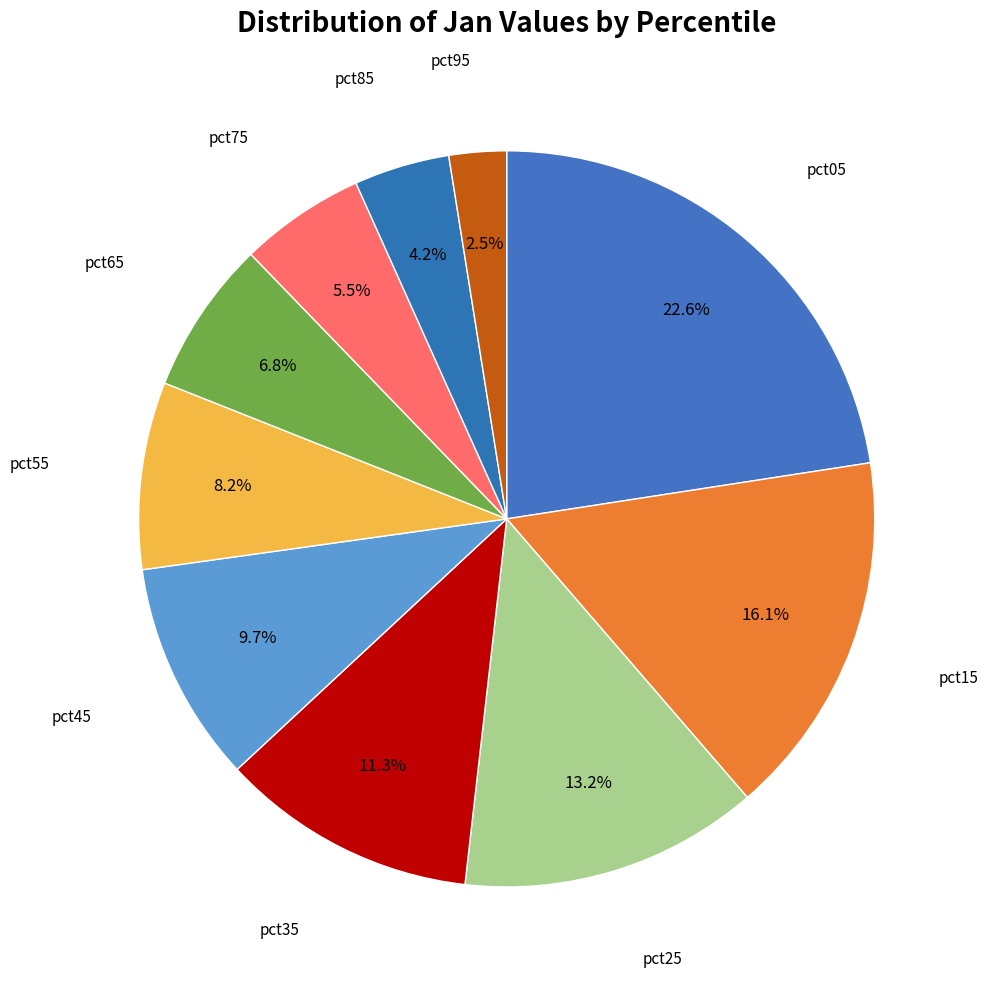

How many slices are in this pie chart?

10